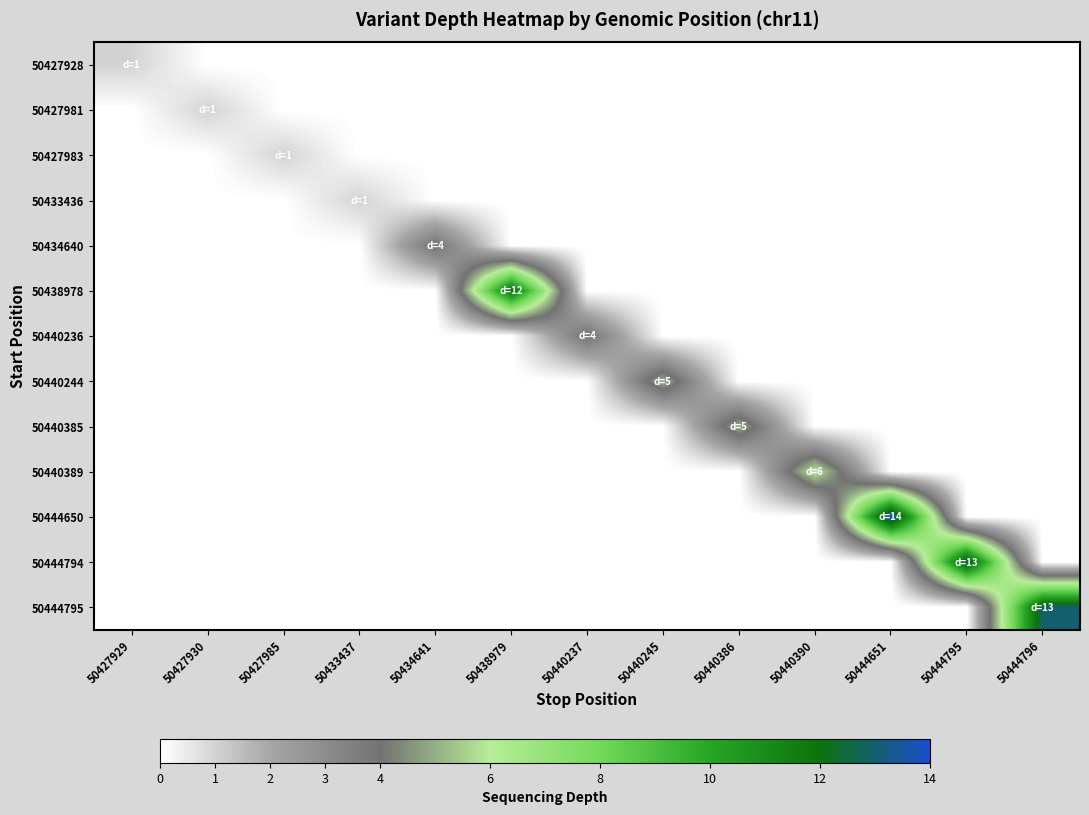

At how many categories does at least one series exceed 11?

4